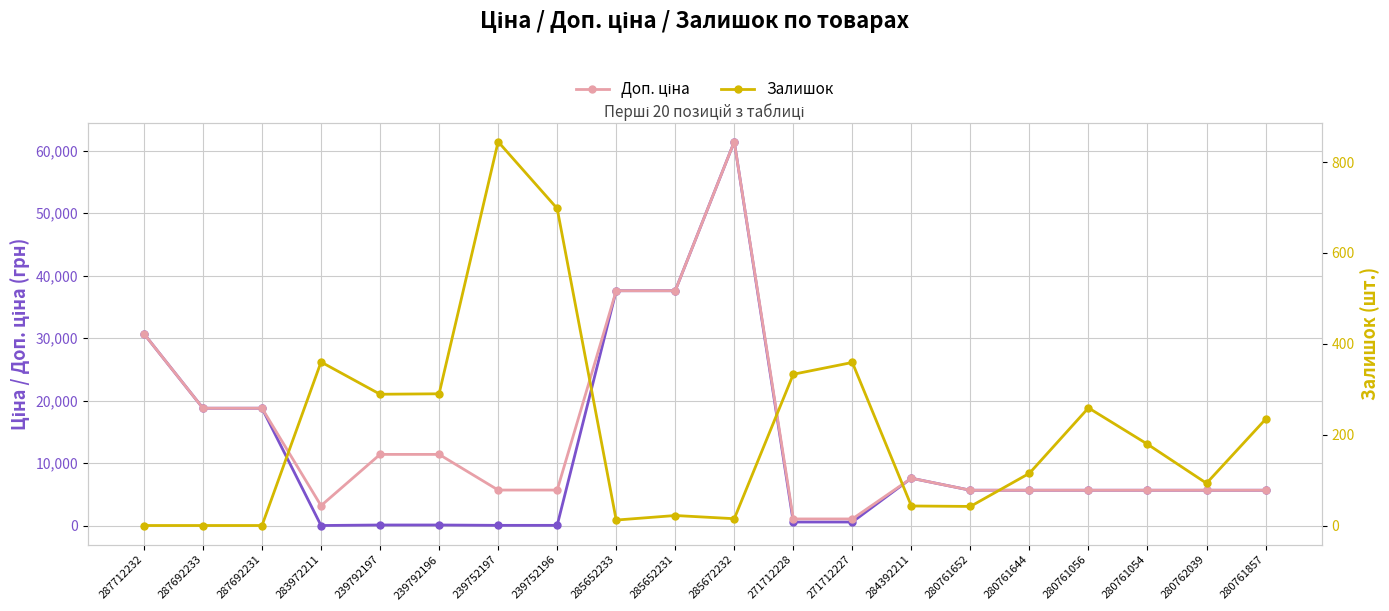

Between 239752197 and 287692233, which is larger?

287692233